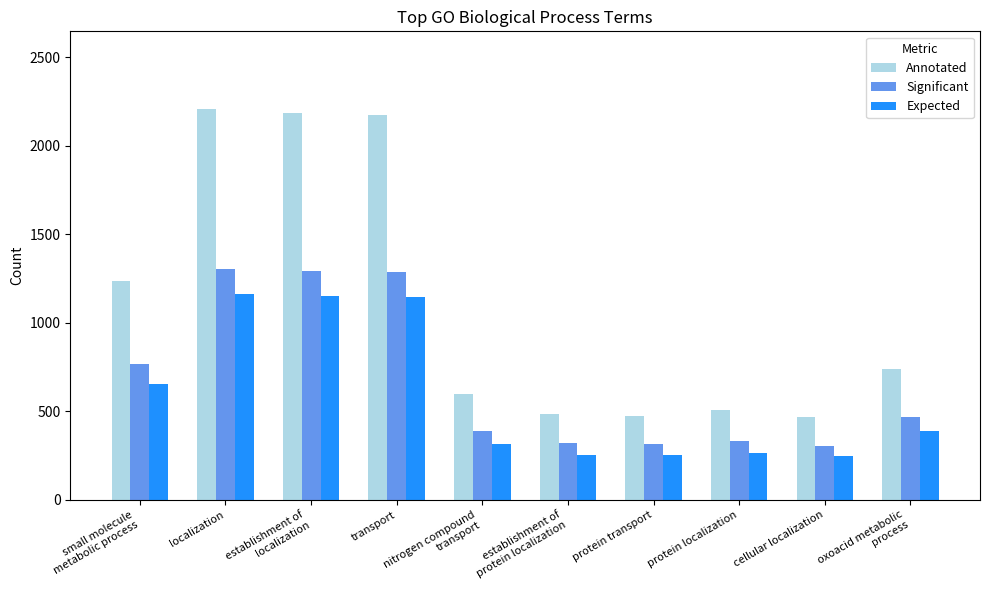

What is the label of the 1st bar from the left?

small molecule
metabolic process